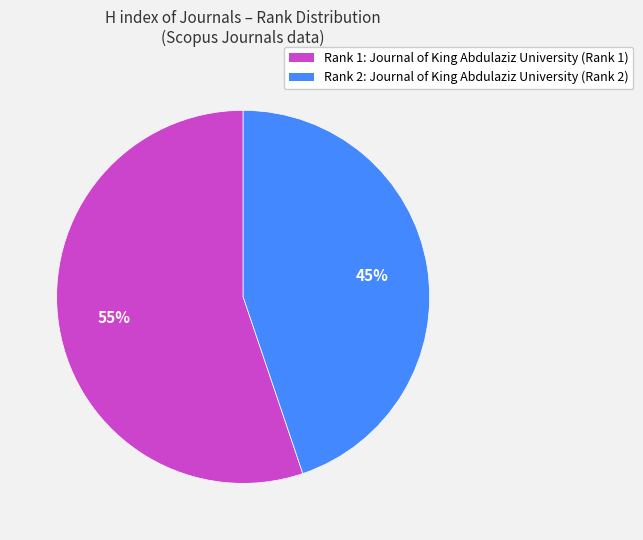

To the nearest percent, what is the difference between the largest and smallest slice percentages?

10%